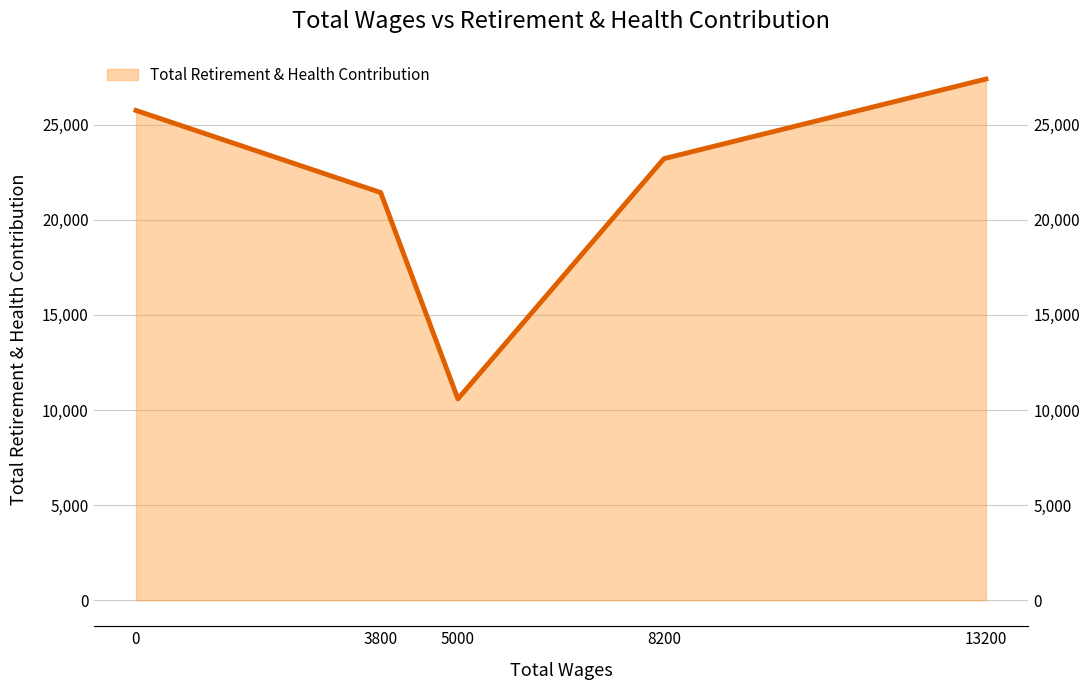

What is the sum of the values at 0.0 and 3800.0?

47180